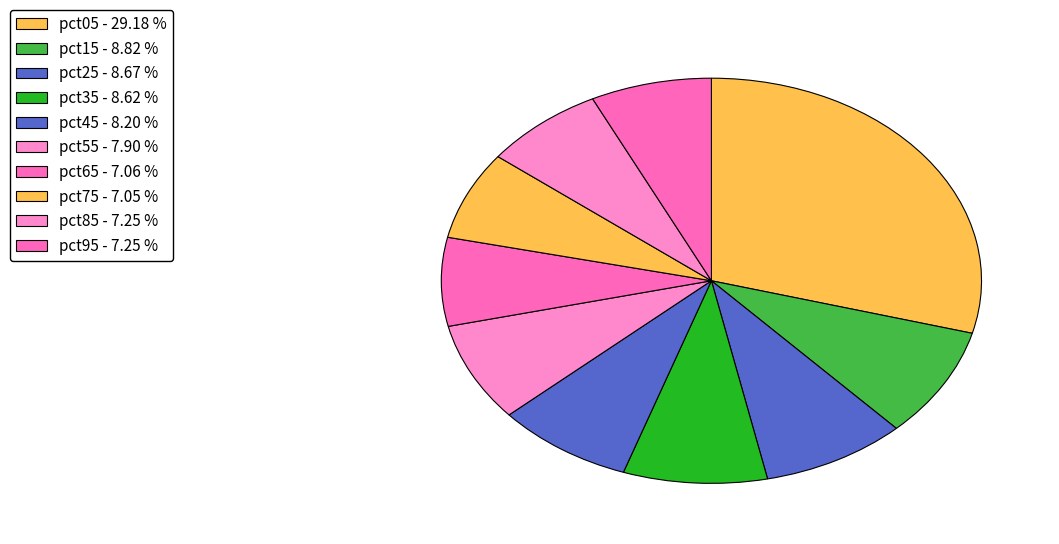

Which slice is the smallest?

pct75